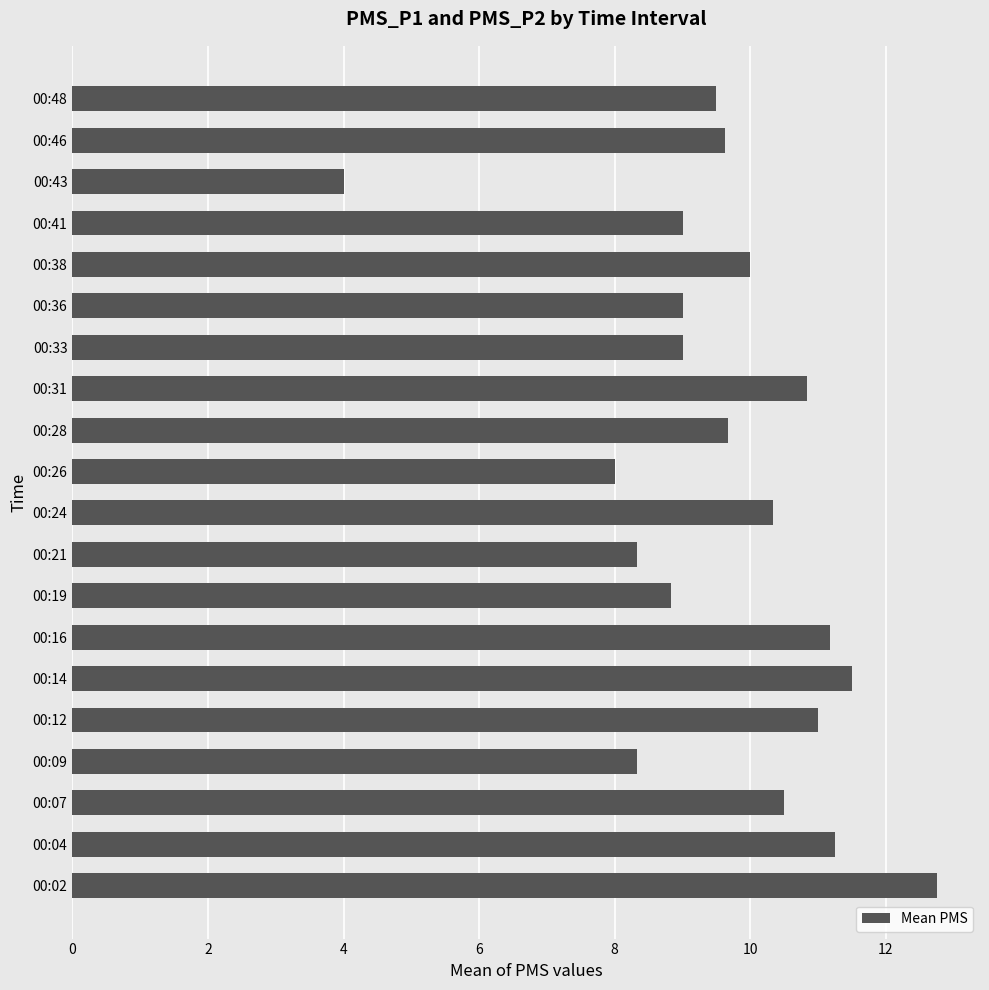

How many bars are there in total?

20